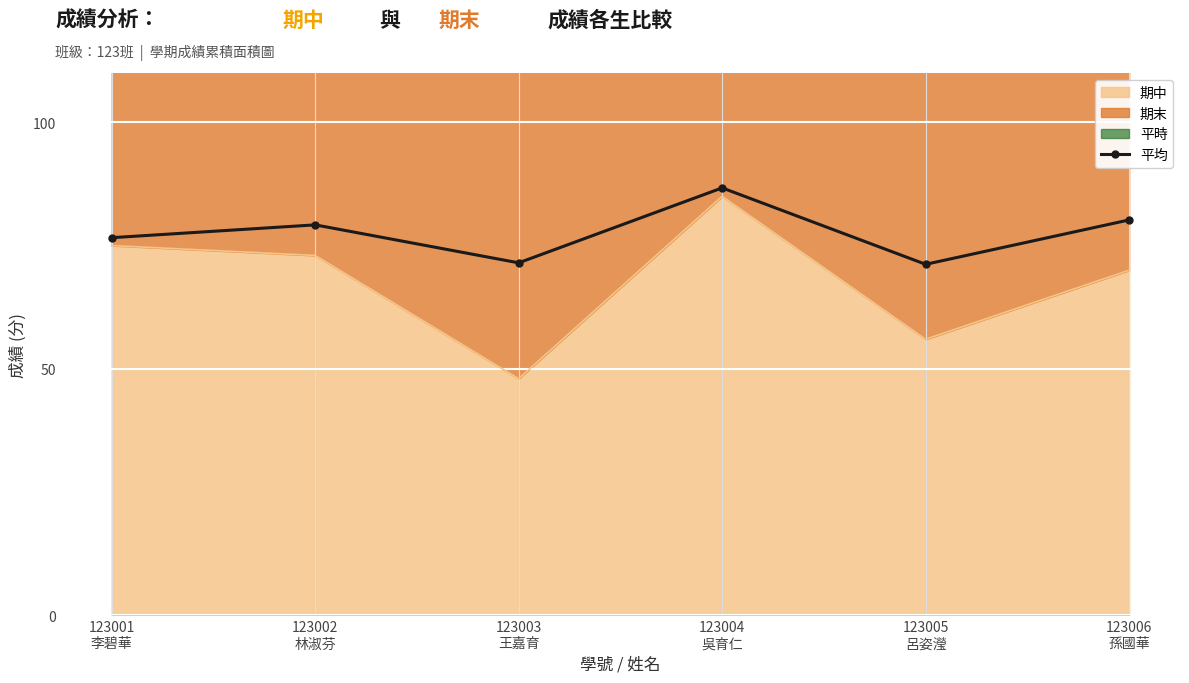

Where is the first local maximum?

123002
林淑芬